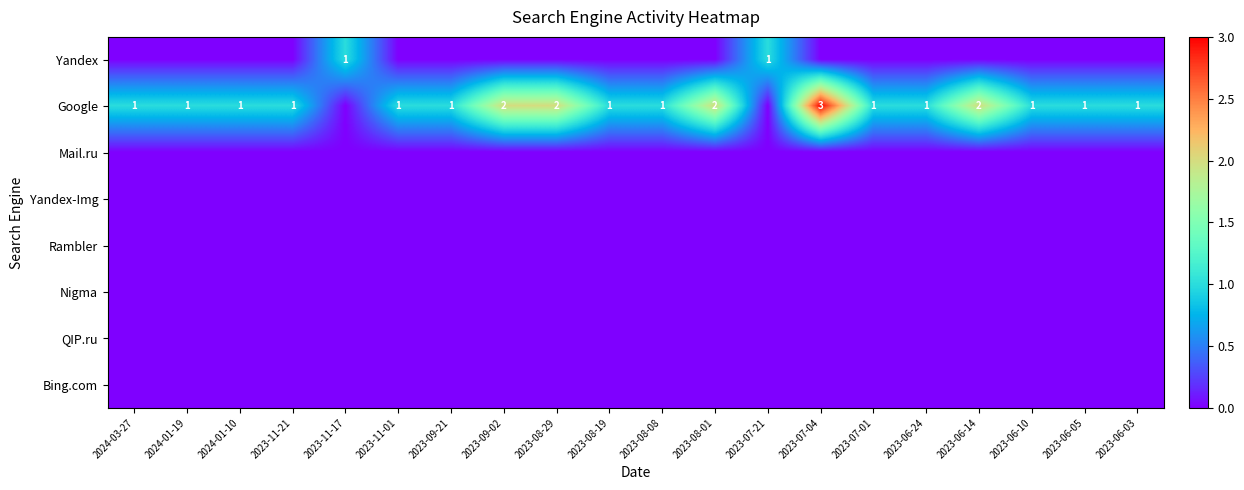

Between 2024-01-10 and 2023-07-04, which is larger?

2024-01-10